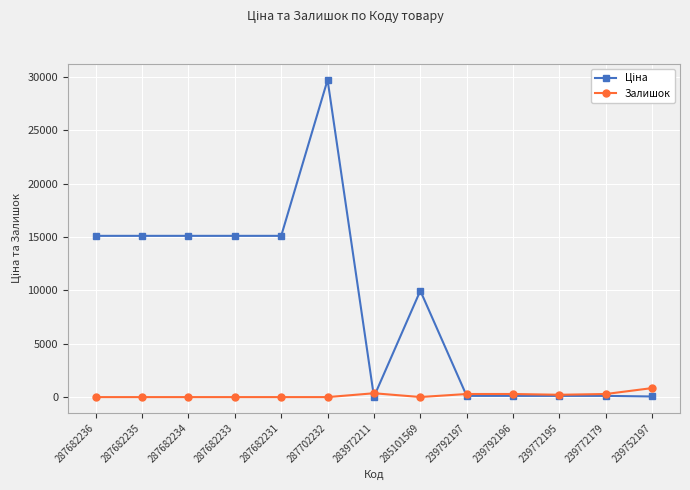

At which category is the sum across all series the highest?

287702232